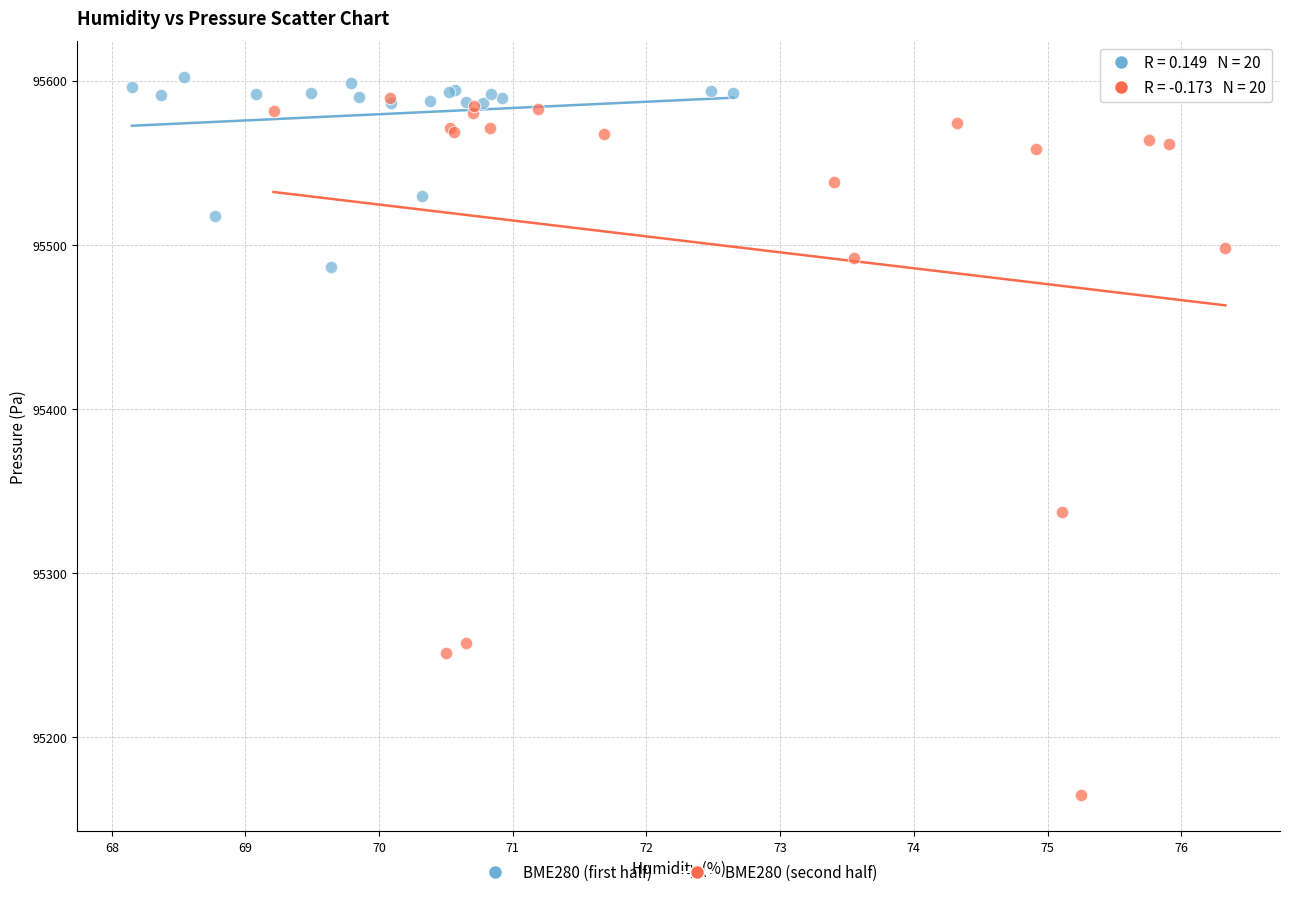

Which series reaches the minimum Y coordinate?

BME280 (second half)